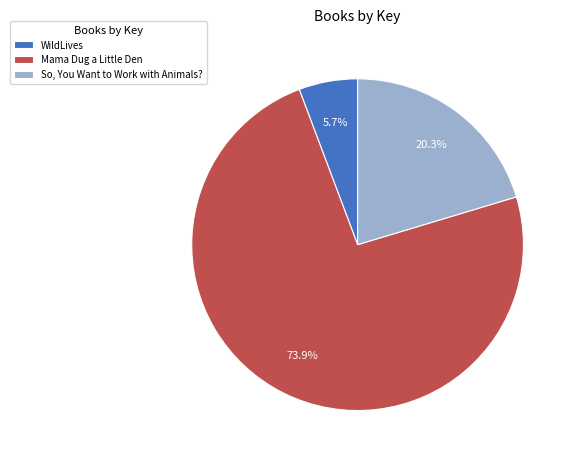

Is Mama Dug a Little Den the majority of the pie?

Yes